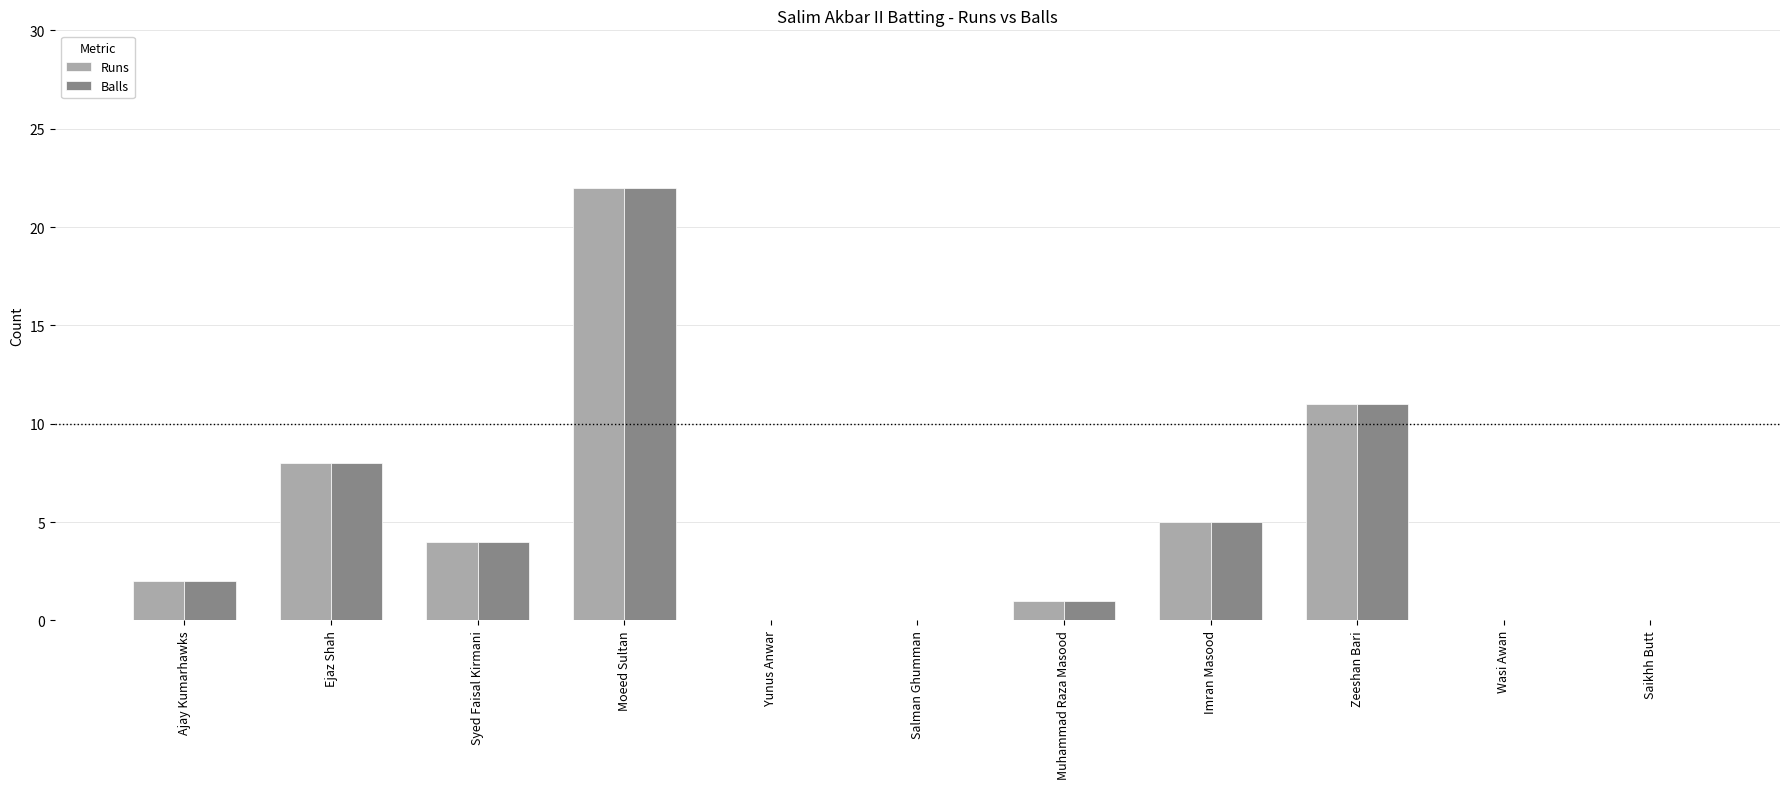

What is the sum of the Balls values at Ajay Kumarhawks and Moeed Sultan?

24